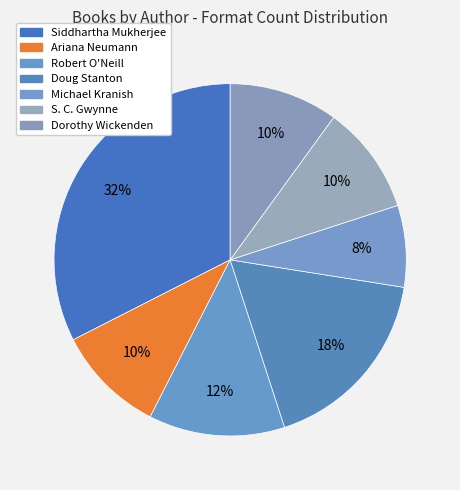

Count the number of slices in the pie.

7